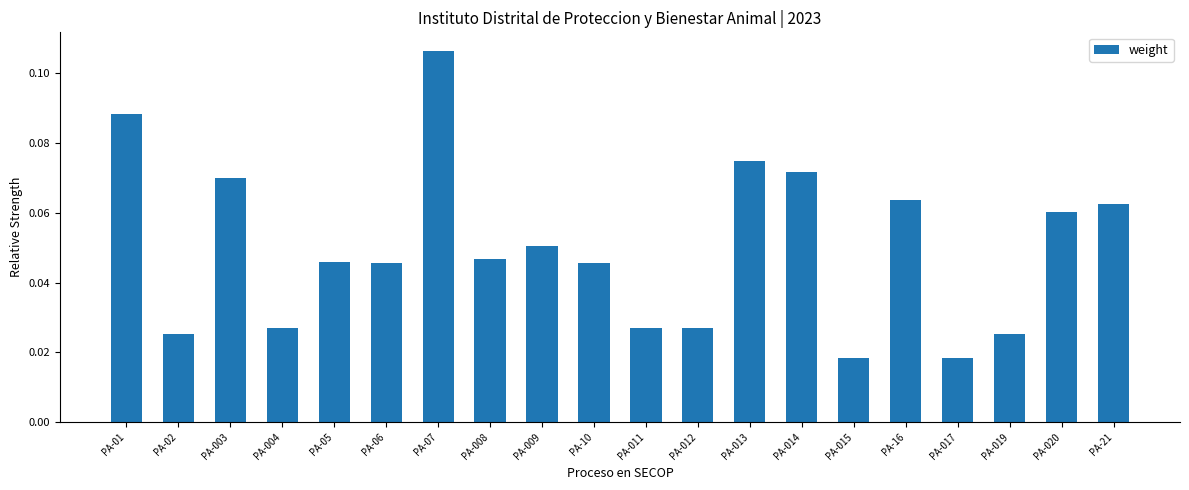

The value at PA-06 is 0.1. True or false?

False